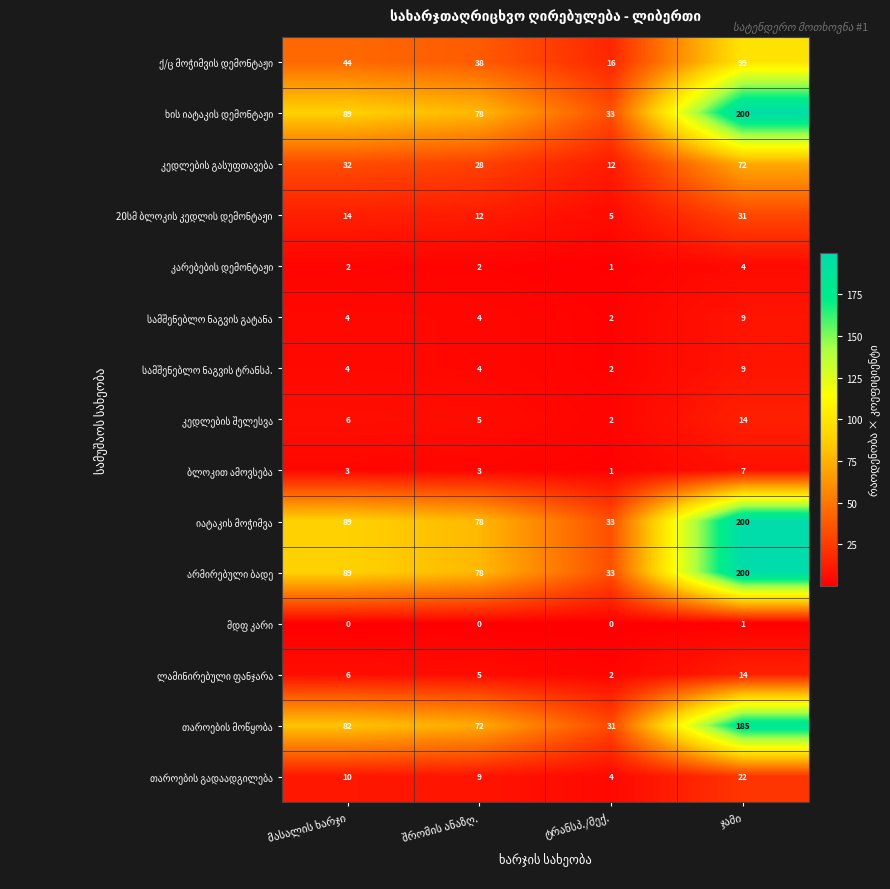

What is the maximum value shown in the chart?

200